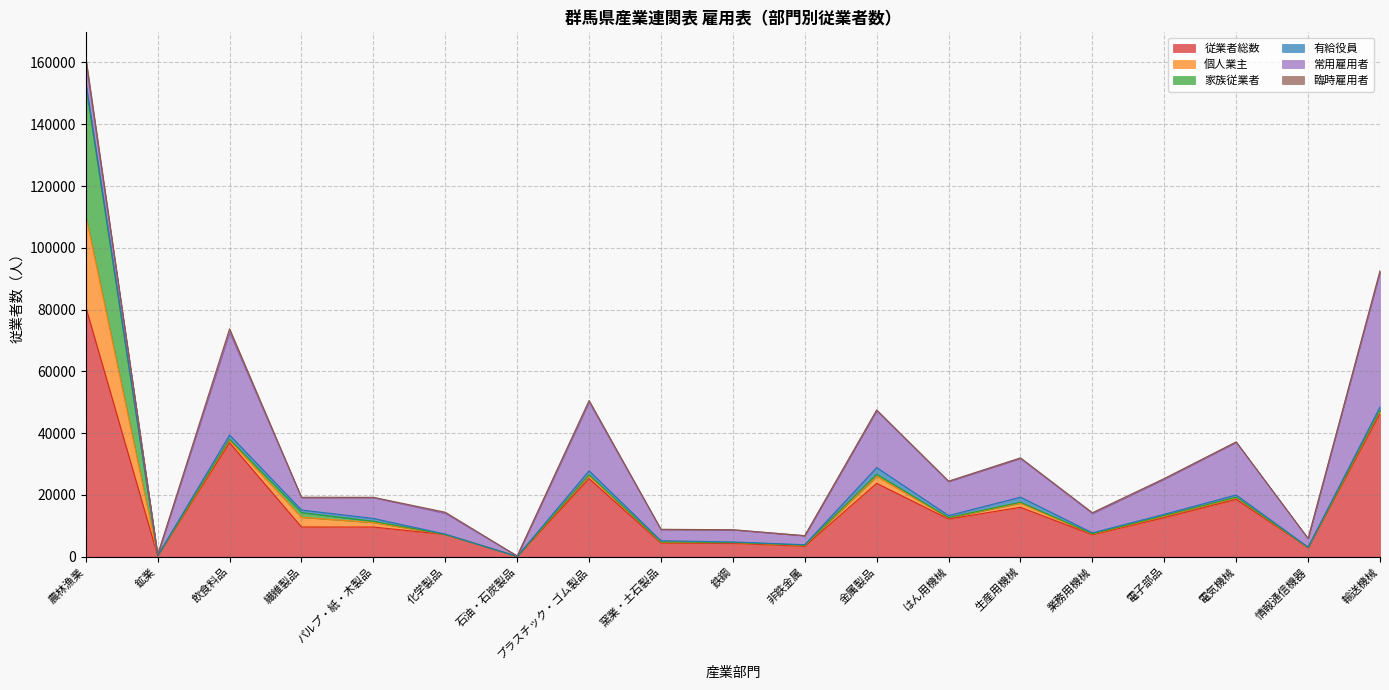

True or false: 有給役員 and 常用雇用者 intersect in this chart.

False